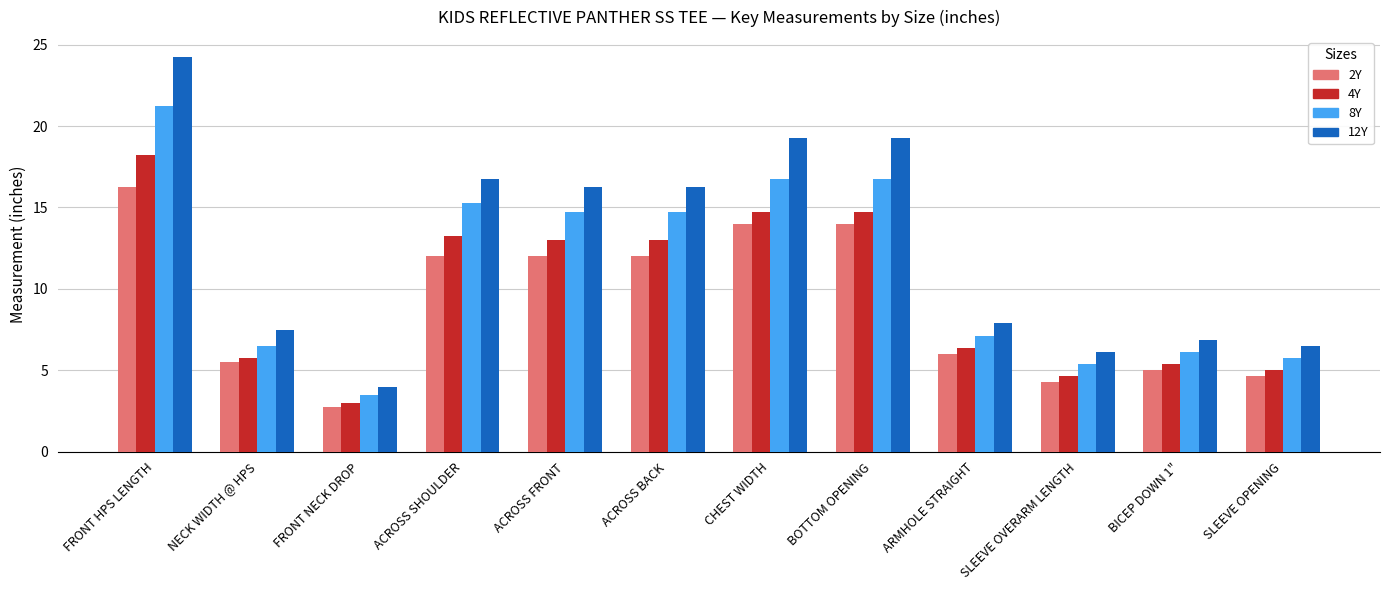

The value of 12Y at ACROSS SHOULDER is 16.8. True or false?

True